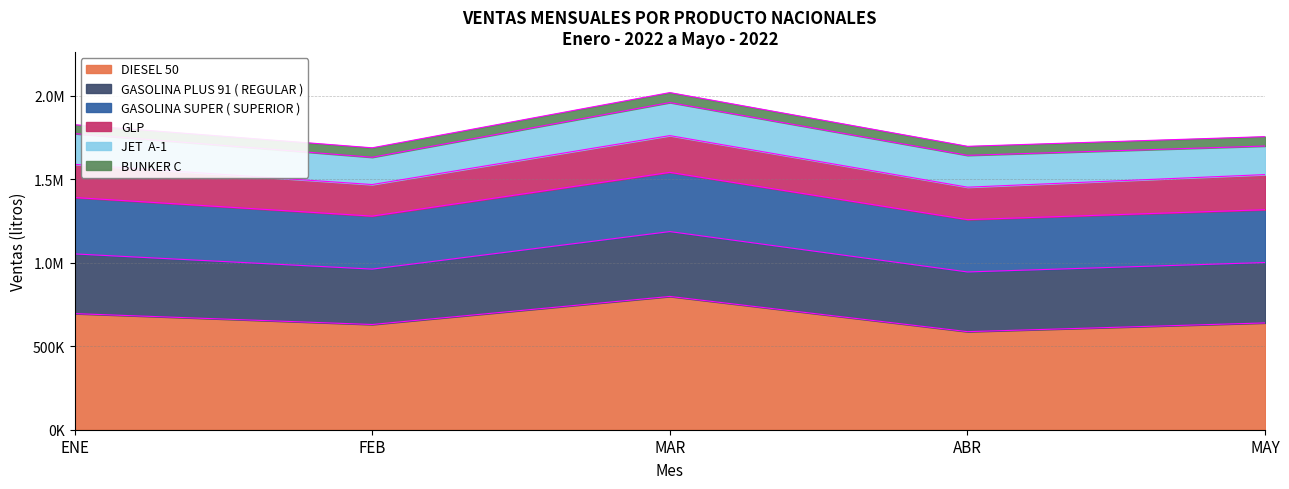

Reading left to right, list all the values displayed in this chart.

DIESEL 50: 695597.2	630336.5	798415.6	587508.5	639877.8
GASOLINA PLUS 91 ( REGULAR ): 357642.8	331957.5	388666.7	357702.5	361826.8
GASOLINA SUPER ( SUPERIOR ): 337833.4	317431.2	354662.3	313494.8	316254.8
GLP: 198592.4	189081.6	220230.8	194263.2	210493.0
JET  A-1: 183958.2	163409.5	197965.3	190812.1	171052.4
BUNKER C: 53568.8	56598.3	59725.8	53986.2	56283.0